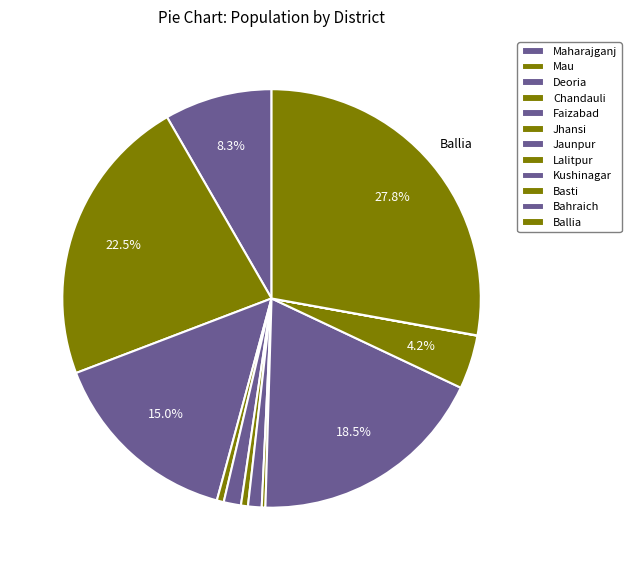

Do Jhansi and Maharajganj together represent more than half of the pie?

No